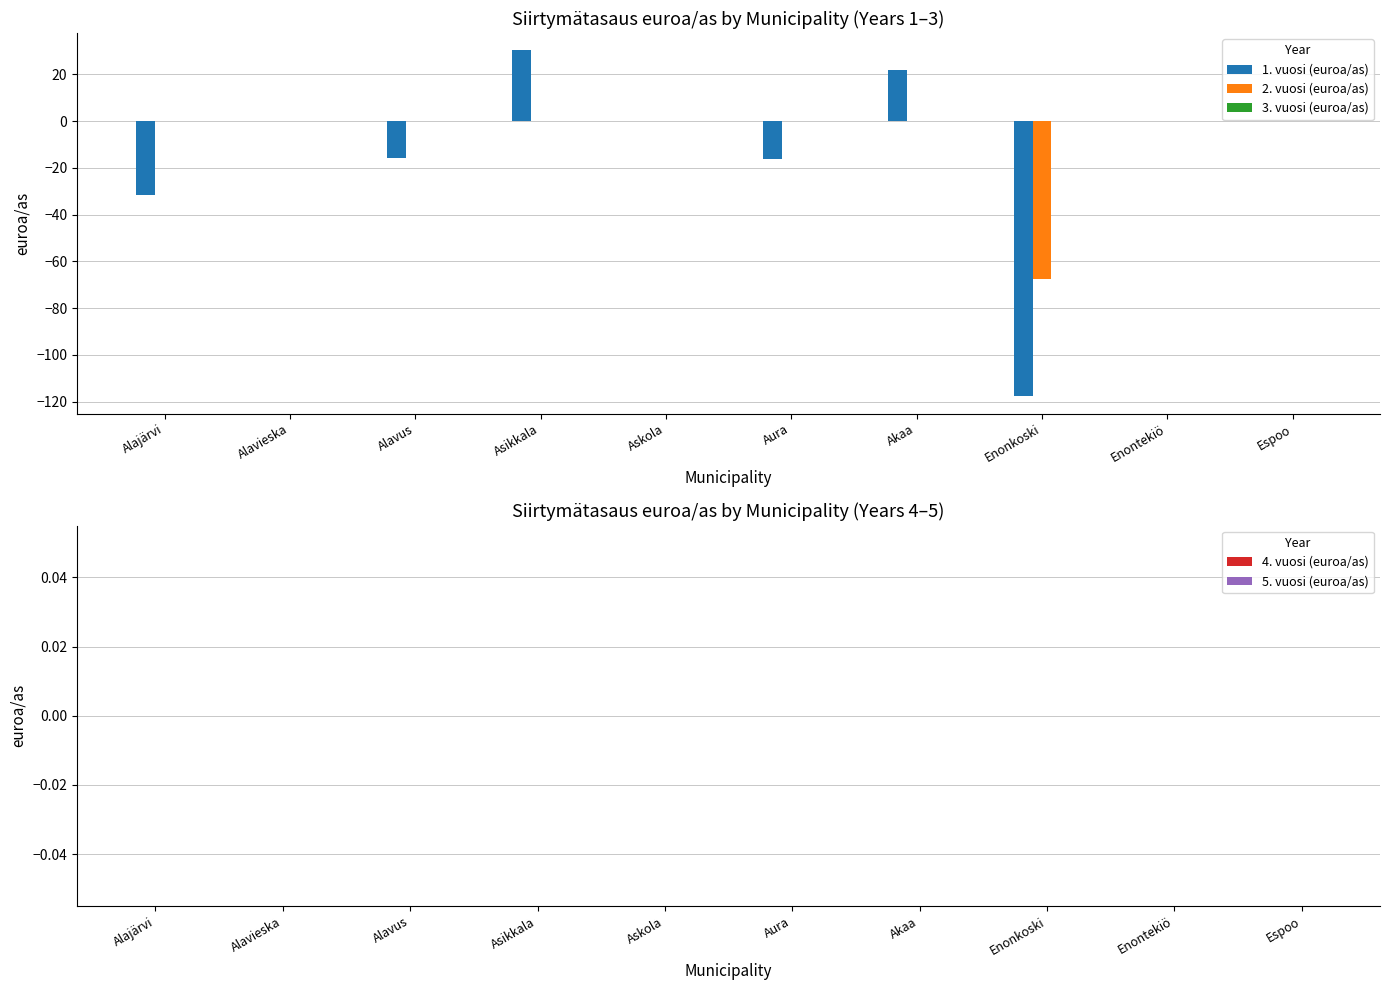

Which series changed the most between Akaa and Enontekiö?

1. vuosi (euroa/as)